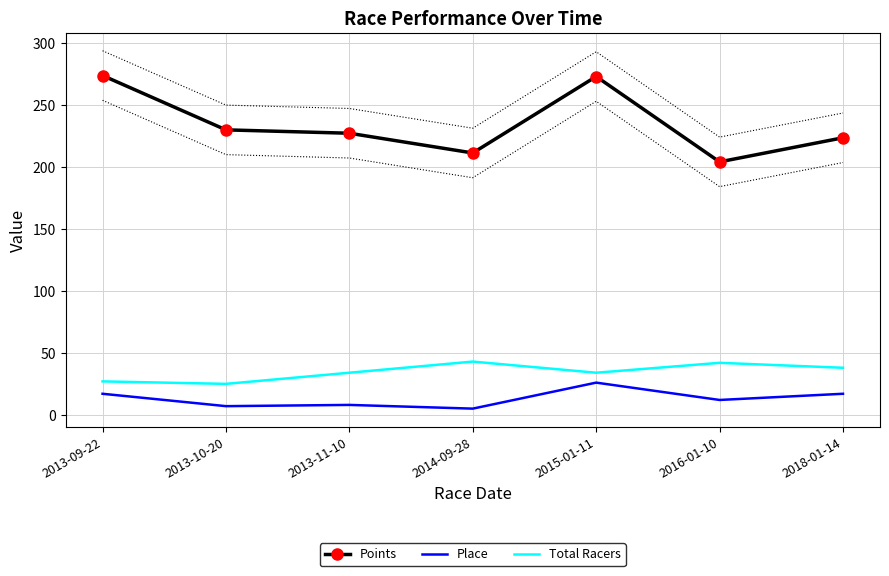

The Points series shows 204.3 at 2016-01-10. True or false?

True